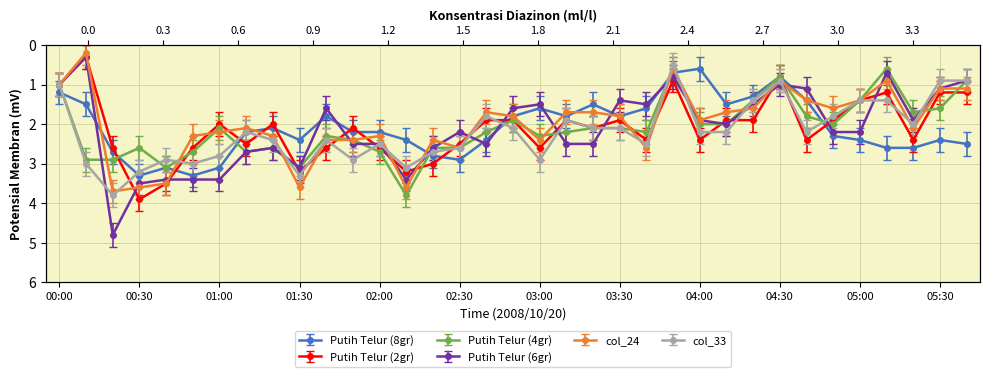

At which category is the sum across all series the highest?

00:20